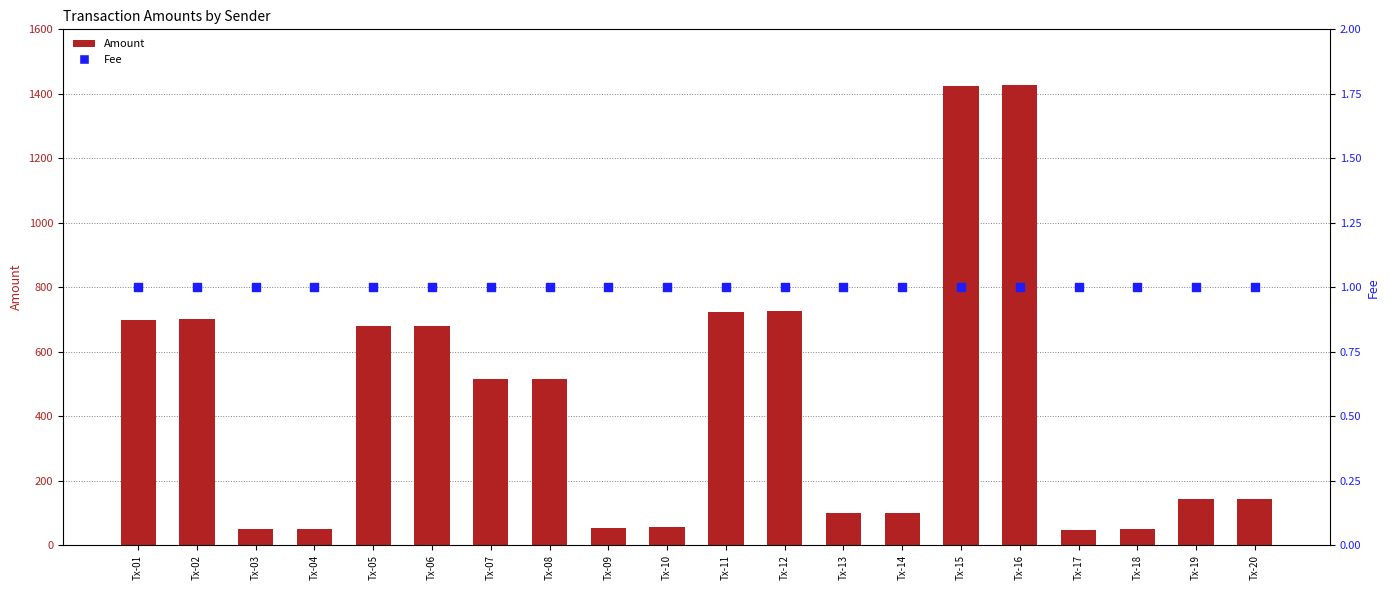

What are all the series names shown in the legend?

Amount, Fee